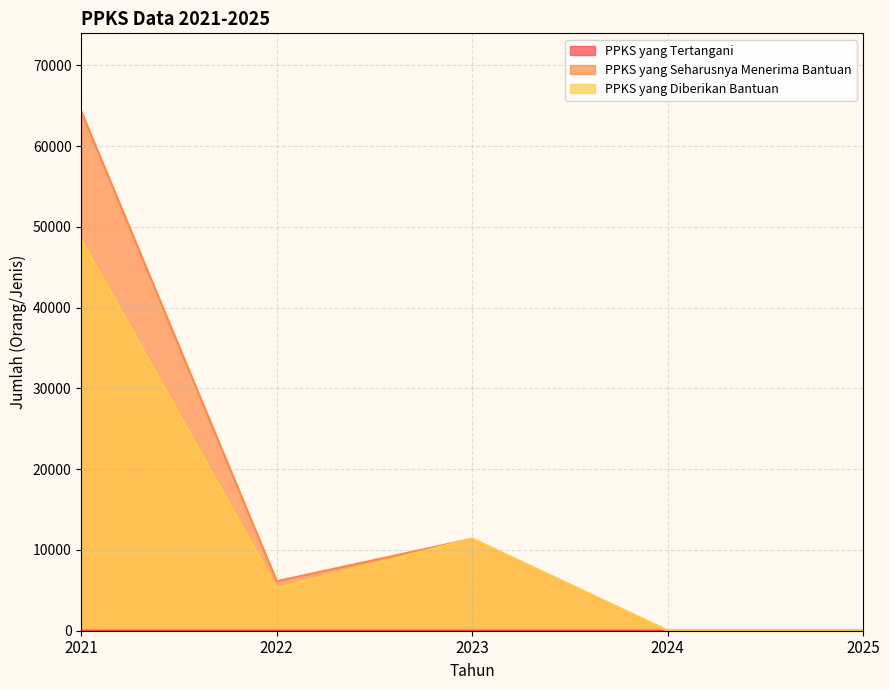

How many lines are shown in the chart?

3